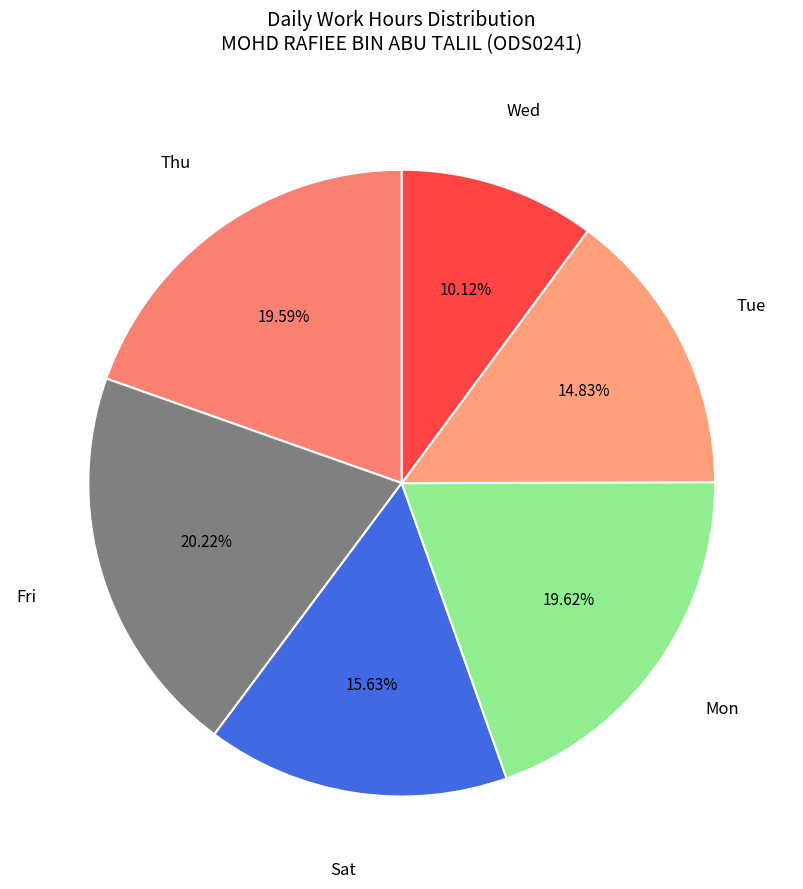

Is there a majority slice in this chart?

No